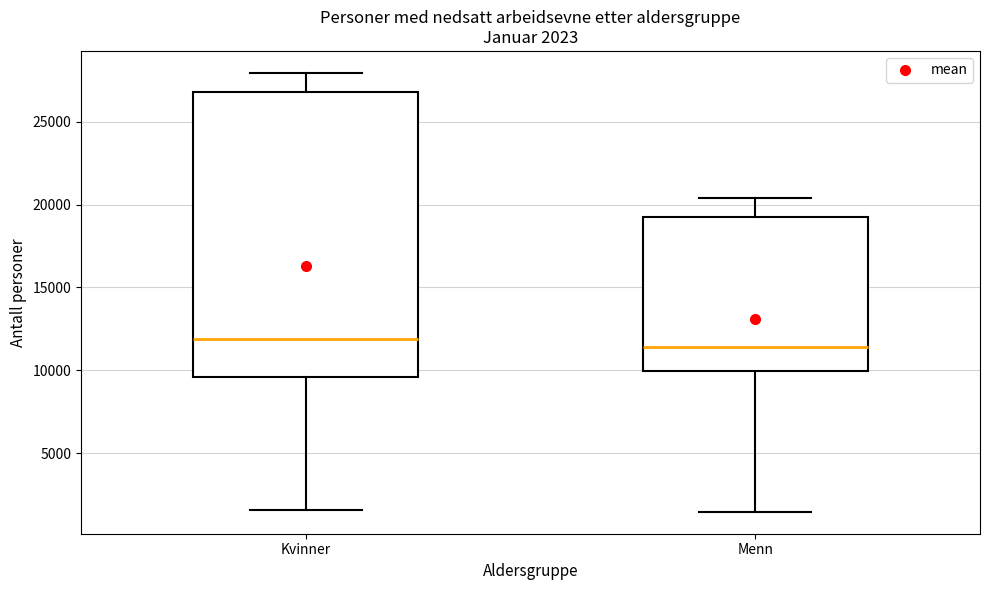

Which box is the tallest, from its lower edge to its upper edge?

Kvinner